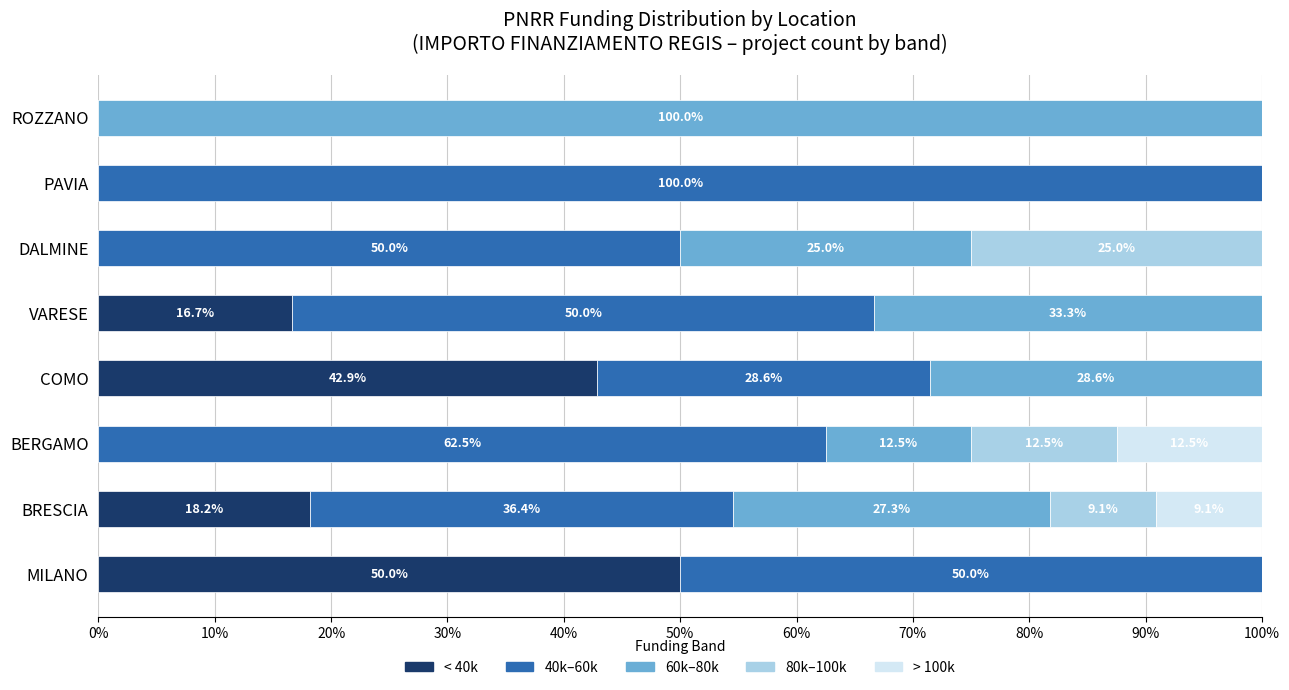

True or false: < 40k has a value of 10.3 at BRESCIA.

False